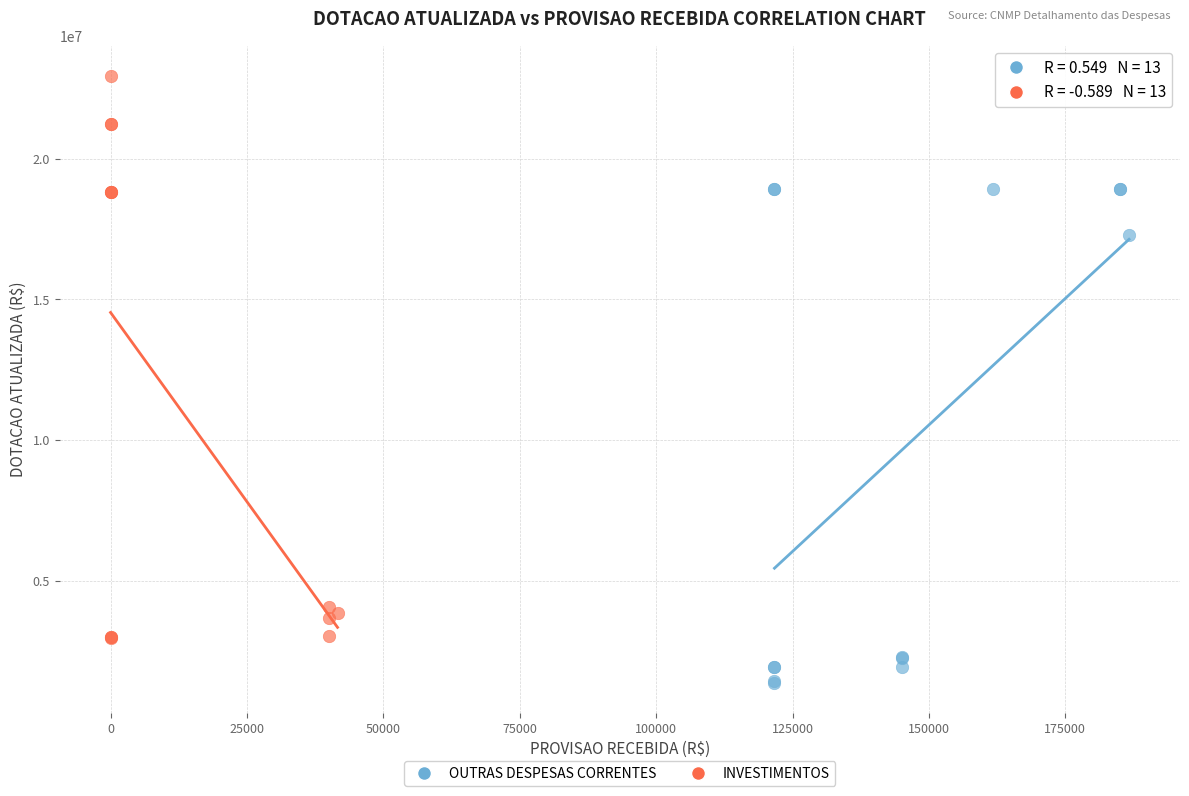

Which series has the largest Y range (max minus min)?

INVESTIMENTOS